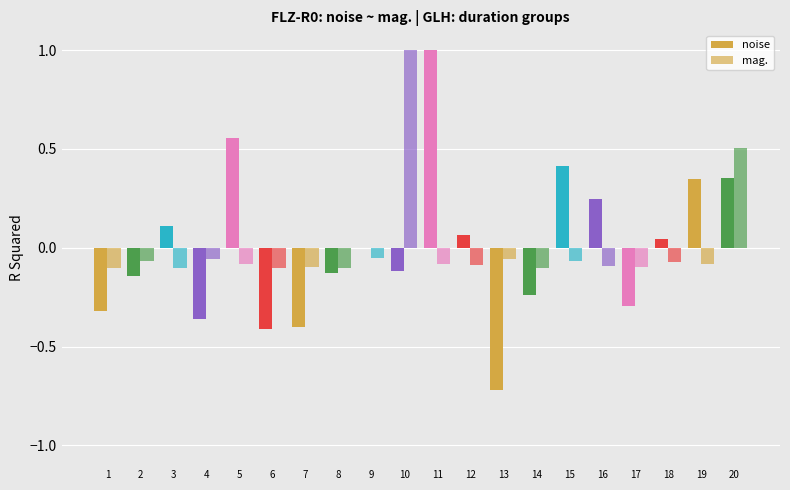

Reading left to right, extract all data points from this chart.

noise: 1=-0.3	2=-0.1	3=0.1	4=-0.4	5=0.6	6=-0.4	7=-0.4	8=-0.1	9=0.0	10=-0.1	11=1.0	12=0.1	13=-0.7	14=-0.2	15=0.4	16=0.2	17=-0.3	18=0.0	19=0.3	20=0.4
mag.: 1=-0.1	2=-0.1	3=-0.1	4=-0.1	5=-0.1	6=-0.1	7=-0.1	8=-0.1	9=-0.1	10=1.0	11=-0.1	12=-0.1	13=-0.1	14=-0.1	15=-0.1	16=-0.1	17=-0.1	18=-0.1	19=-0.1	20=0.5